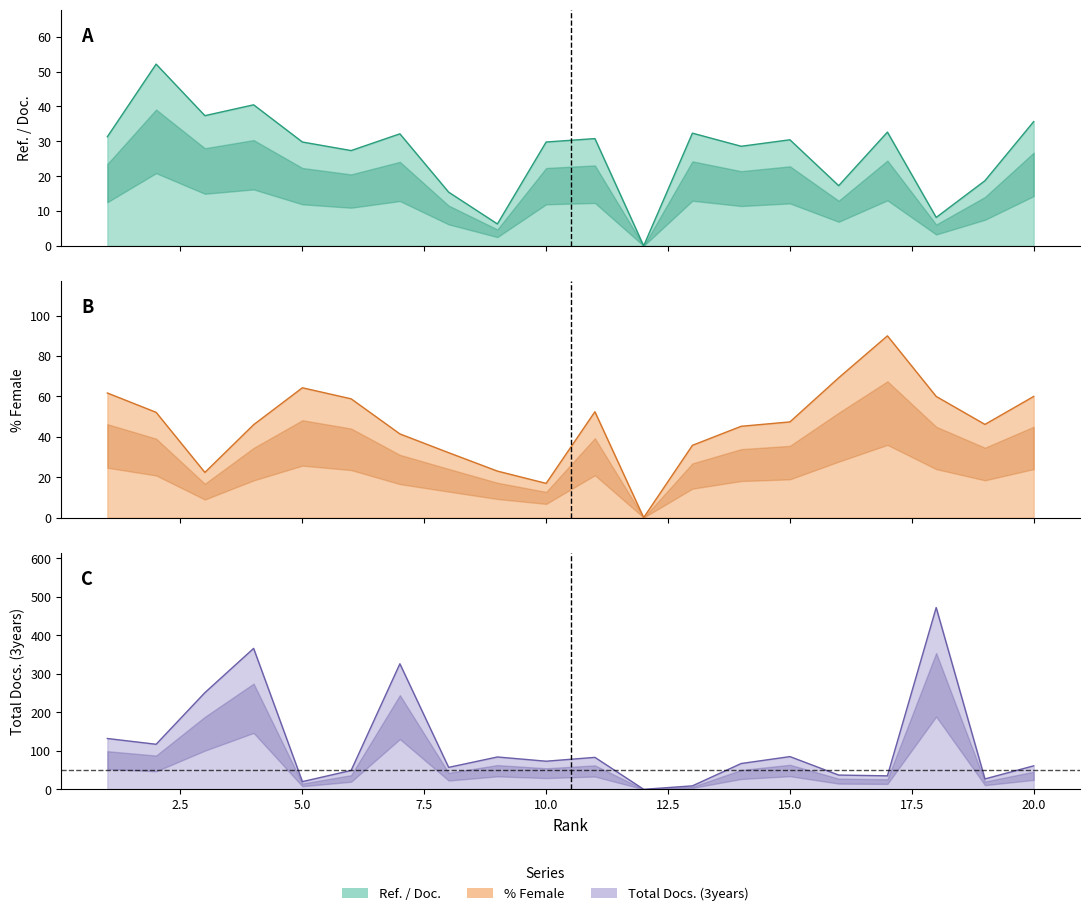

Between 13 and 20, which series saw the biggest shift?

Total Docs. (3years)